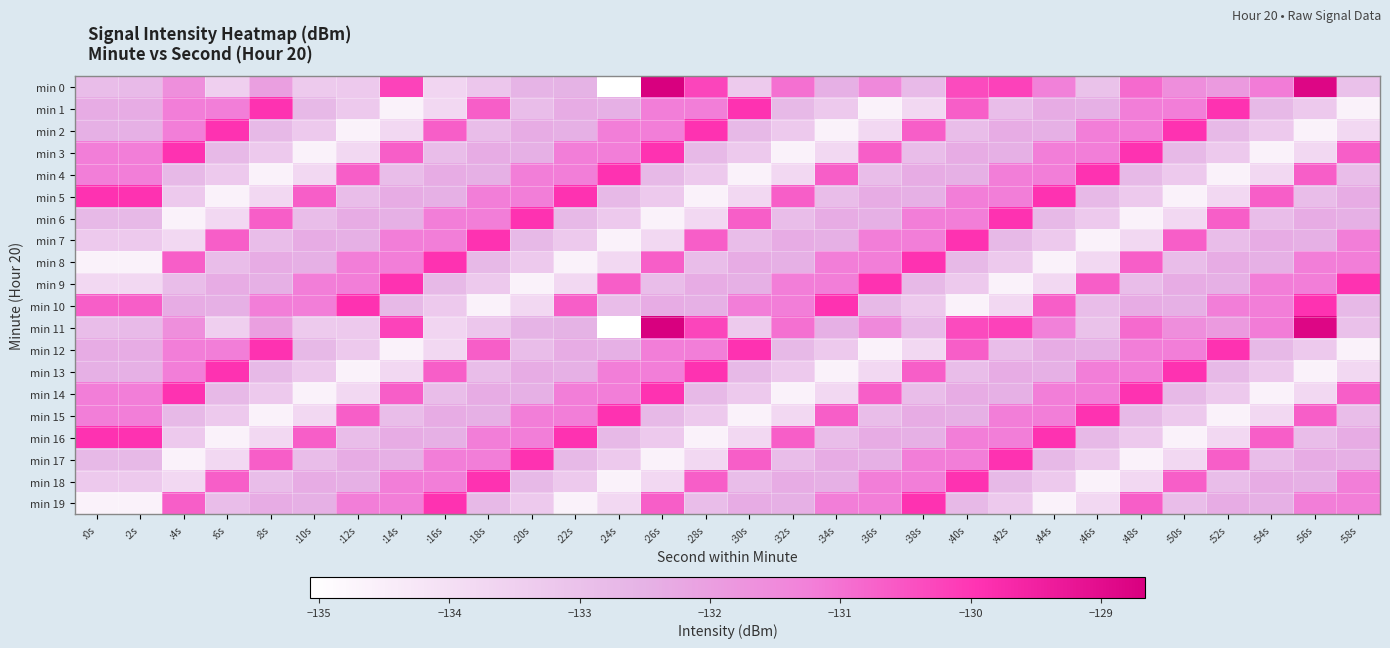

Reading left to right, what are all the values shown in this chart?

min 0: :0s=-132.9	:2s=-132.7	:4s=-131.6	:6s=-133.5	:8s=-132.0	:10s=-133.3	:12s=-133.3	:14s=-130.2	:16s=-133.7	:18s=-133.2	:20s=-132.6	:22s=-132.5	:24s=-135.1	:26s=-128.7	:28s=-130.3	:30s=-133.3	:32s=-131.0	:34s=-132.5	:36s=-131.5	:38s=-132.8	:40s=-130.3	:42s=-130.2	:44s=-131.3	:46s=-133.0	:48s=-130.9	:50s=-131.6	:52s=-131.9	:54s=-131.2	:56s=-128.8	:58s=-133.0
min 1: :0s=-132.4	:2s=-132.4	:4s=-131.2	:6s=-131.2	:8s=-129.9	:10s=-132.7	:12s=-133.3	:14s=-134.6	:16s=-133.8	:18s=-130.7	:20s=-132.9	:22s=-132.4	:24s=-132.4	:26s=-131.2	:28s=-131.2	:30s=-129.9	:32s=-132.7	:34s=-133.3	:36s=-134.6	:38s=-133.8	:40s=-130.7	:42s=-132.9	:44s=-132.4	:46s=-132.4	:48s=-131.2	:50s=-131.2	:52s=-129.9	:54s=-132.7	:56s=-133.3	:58s=-134.6
min 2: :0s=-132.4	:2s=-132.4	:4s=-131.2	:6s=-129.9	:8s=-132.7	:10s=-133.3	:12s=-134.6	:14s=-133.8	:16s=-130.7	:18s=-132.9	:20s=-132.4	:22s=-132.4	:24s=-131.2	:26s=-131.2	:28s=-129.9	:30s=-132.7	:32s=-133.3	:34s=-134.6	:36s=-133.8	:38s=-130.7	:40s=-132.9	:42s=-132.4	:44s=-132.4	:46s=-131.2	:48s=-131.2	:50s=-129.9	:52s=-132.7	:54s=-133.3	:56s=-134.6	:58s=-133.8
min 3: :0s=-131.2	:2s=-131.2	:4s=-129.9	:6s=-132.7	:8s=-133.3	:10s=-134.6	:12s=-133.8	:14s=-130.7	:16s=-132.9	:18s=-132.4	:20s=-132.4	:22s=-131.2	:24s=-131.2	:26s=-129.9	:28s=-132.7	:30s=-133.3	:32s=-134.6	:34s=-133.8	:36s=-130.7	:38s=-132.9	:40s=-132.4	:42s=-132.4	:44s=-131.2	:46s=-131.2	:48s=-129.9	:50s=-132.7	:52s=-133.3	:54s=-134.6	:56s=-133.8	:58s=-130.7
min 4: :0s=-131.2	:2s=-131.2	:4s=-132.7	:6s=-133.3	:8s=-134.6	:10s=-133.8	:12s=-130.7	:14s=-132.9	:16s=-132.4	:18s=-132.4	:20s=-131.2	:22s=-131.2	:24s=-129.9	:26s=-132.7	:28s=-133.3	:30s=-134.6	:32s=-133.8	:34s=-130.7	:36s=-132.9	:38s=-132.4	:40s=-132.4	:42s=-131.2	:44s=-131.2	:46s=-129.9	:48s=-132.7	:50s=-133.3	:52s=-134.6	:54s=-133.8	:56s=-130.7	:58s=-132.9
min 5: :0s=-129.9	:2s=-129.9	:4s=-133.3	:6s=-134.6	:8s=-133.8	:10s=-130.7	:12s=-132.9	:14s=-132.4	:16s=-132.4	:18s=-131.2	:20s=-131.2	:22s=-129.9	:24s=-132.7	:26s=-133.3	:28s=-134.6	:30s=-133.8	:32s=-130.7	:34s=-132.9	:36s=-132.4	:38s=-132.4	:40s=-131.2	:42s=-131.2	:44s=-129.9	:46s=-132.7	:48s=-133.3	:50s=-134.6	:52s=-133.8	:54s=-130.7	:56s=-132.9	:58s=-132.4
min 6: :0s=-132.7	:2s=-132.7	:4s=-134.6	:6s=-133.8	:8s=-130.7	:10s=-132.9	:12s=-132.4	:14s=-132.4	:16s=-131.2	:18s=-131.2	:20s=-129.9	:22s=-132.7	:24s=-133.3	:26s=-134.6	:28s=-133.8	:30s=-130.7	:32s=-132.9	:34s=-132.4	:36s=-132.4	:38s=-131.2	:40s=-131.2	:42s=-129.9	:44s=-132.7	:46s=-133.3	:48s=-134.6	:50s=-133.8	:52s=-130.7	:54s=-132.9	:56s=-132.4	:58s=-132.4
min 7: :0s=-133.3	:2s=-133.3	:4s=-133.8	:6s=-130.7	:8s=-132.9	:10s=-132.4	:12s=-132.4	:14s=-131.2	:16s=-131.2	:18s=-129.9	:20s=-132.7	:22s=-133.3	:24s=-134.6	:26s=-133.8	:28s=-130.7	:30s=-132.9	:32s=-132.4	:34s=-132.4	:36s=-131.2	:38s=-131.2	:40s=-129.9	:42s=-132.7	:44s=-133.3	:46s=-134.6	:48s=-133.8	:50s=-130.7	:52s=-132.9	:54s=-132.4	:56s=-132.4	:58s=-131.2
min 8: :0s=-134.6	:2s=-134.6	:4s=-130.7	:6s=-132.9	:8s=-132.4	:10s=-132.4	:12s=-131.2	:14s=-131.2	:16s=-129.9	:18s=-132.7	:20s=-133.3	:22s=-134.6	:24s=-133.8	:26s=-130.7	:28s=-132.9	:30s=-132.4	:32s=-132.4	:34s=-131.2	:36s=-131.2	:38s=-129.9	:40s=-132.7	:42s=-133.3	:44s=-134.6	:46s=-133.8	:48s=-130.7	:50s=-132.9	:52s=-132.4	:54s=-132.4	:56s=-131.2	:58s=-131.2
min 9: :0s=-133.8	:2s=-133.8	:4s=-132.9	:6s=-132.4	:8s=-132.4	:10s=-131.2	:12s=-131.2	:14s=-129.9	:16s=-132.7	:18s=-133.3	:20s=-134.6	:22s=-133.8	:24s=-130.7	:26s=-132.9	:28s=-132.4	:30s=-132.4	:32s=-131.2	:34s=-131.2	:36s=-129.9	:38s=-132.7	:40s=-133.3	:42s=-134.6	:44s=-133.8	:46s=-130.7	:48s=-132.9	:50s=-132.4	:52s=-132.4	:54s=-131.2	:56s=-131.2	:58s=-129.9
min 10: :0s=-130.7	:2s=-130.7	:4s=-132.4	:6s=-132.4	:8s=-131.2	:10s=-131.2	:12s=-129.9	:14s=-132.7	:16s=-133.3	:18s=-134.6	:20s=-133.8	:22s=-130.7	:24s=-132.9	:26s=-132.4	:28s=-132.4	:30s=-131.2	:32s=-131.2	:34s=-129.9	:36s=-132.7	:38s=-133.3	:40s=-134.6	:42s=-133.8	:44s=-130.7	:46s=-132.9	:48s=-132.4	:50s=-132.4	:52s=-131.2	:54s=-131.2	:56s=-129.9	:58s=-132.7
min 11: :0s=-132.9	:2s=-132.7	:4s=-131.6	:6s=-133.5	:8s=-132.0	:10s=-133.3	:12s=-133.3	:14s=-130.2	:16s=-133.7	:18s=-133.2	:20s=-132.6	:22s=-132.5	:24s=-135.1	:26s=-128.7	:28s=-130.3	:30s=-133.3	:32s=-131.0	:34s=-132.5	:36s=-131.5	:38s=-132.8	:40s=-130.3	:42s=-130.2	:44s=-131.3	:46s=-133.0	:48s=-130.9	:50s=-131.6	:52s=-131.9	:54s=-131.2	:56s=-128.8	:58s=-133.0
min 12: :0s=-132.4	:2s=-132.4	:4s=-131.2	:6s=-131.2	:8s=-129.9	:10s=-132.7	:12s=-133.3	:14s=-134.6	:16s=-133.8	:18s=-130.7	:20s=-132.9	:22s=-132.4	:24s=-132.4	:26s=-131.2	:28s=-131.2	:30s=-129.9	:32s=-132.7	:34s=-133.3	:36s=-134.6	:38s=-133.8	:40s=-130.7	:42s=-132.9	:44s=-132.4	:46s=-132.4	:48s=-131.2	:50s=-131.2	:52s=-129.9	:54s=-132.7	:56s=-133.3	:58s=-134.6
min 13: :0s=-132.4	:2s=-132.4	:4s=-131.2	:6s=-129.9	:8s=-132.7	:10s=-133.3	:12s=-134.6	:14s=-133.8	:16s=-130.7	:18s=-132.9	:20s=-132.4	:22s=-132.4	:24s=-131.2	:26s=-131.2	:28s=-129.9	:30s=-132.7	:32s=-133.3	:34s=-134.6	:36s=-133.8	:38s=-130.7	:40s=-132.9	:42s=-132.4	:44s=-132.4	:46s=-131.2	:48s=-131.2	:50s=-129.9	:52s=-132.7	:54s=-133.3	:56s=-134.6	:58s=-133.8
min 14: :0s=-131.2	:2s=-131.2	:4s=-129.9	:6s=-132.7	:8s=-133.3	:10s=-134.6	:12s=-133.8	:14s=-130.7	:16s=-132.9	:18s=-132.4	:20s=-132.4	:22s=-131.2	:24s=-131.2	:26s=-129.9	:28s=-132.7	:30s=-133.3	:32s=-134.6	:34s=-133.8	:36s=-130.7	:38s=-132.9	:40s=-132.4	:42s=-132.4	:44s=-131.2	:46s=-131.2	:48s=-129.9	:50s=-132.7	:52s=-133.3	:54s=-134.6	:56s=-133.8	:58s=-130.7
min 15: :0s=-131.2	:2s=-131.2	:4s=-132.7	:6s=-133.3	:8s=-134.6	:10s=-133.8	:12s=-130.7	:14s=-132.9	:16s=-132.4	:18s=-132.4	:20s=-131.2	:22s=-131.2	:24s=-129.9	:26s=-132.7	:28s=-133.3	:30s=-134.6	:32s=-133.8	:34s=-130.7	:36s=-132.9	:38s=-132.4	:40s=-132.4	:42s=-131.2	:44s=-131.2	:46s=-129.9	:48s=-132.7	:50s=-133.3	:52s=-134.6	:54s=-133.8	:56s=-130.7	:58s=-132.9
min 16: :0s=-129.9	:2s=-129.9	:4s=-133.3	:6s=-134.6	:8s=-133.8	:10s=-130.7	:12s=-132.9	:14s=-132.4	:16s=-132.4	:18s=-131.2	:20s=-131.2	:22s=-129.9	:24s=-132.7	:26s=-133.3	:28s=-134.6	:30s=-133.8	:32s=-130.7	:34s=-132.9	:36s=-132.4	:38s=-132.4	:40s=-131.2	:42s=-131.2	:44s=-129.9	:46s=-132.7	:48s=-133.3	:50s=-134.6	:52s=-133.8	:54s=-130.7	:56s=-132.9	:58s=-132.4
min 17: :0s=-132.7	:2s=-132.7	:4s=-134.6	:6s=-133.8	:8s=-130.7	:10s=-132.9	:12s=-132.4	:14s=-132.4	:16s=-131.2	:18s=-131.2	:20s=-129.9	:22s=-132.7	:24s=-133.3	:26s=-134.6	:28s=-133.8	:30s=-130.7	:32s=-132.9	:34s=-132.4	:36s=-132.4	:38s=-131.2	:40s=-131.2	:42s=-129.9	:44s=-132.7	:46s=-133.3	:48s=-134.6	:50s=-133.8	:52s=-130.7	:54s=-132.9	:56s=-132.4	:58s=-132.4
min 18: :0s=-133.3	:2s=-133.3	:4s=-133.8	:6s=-130.7	:8s=-132.9	:10s=-132.4	:12s=-132.4	:14s=-131.2	:16s=-131.2	:18s=-129.9	:20s=-132.7	:22s=-133.3	:24s=-134.6	:26s=-133.8	:28s=-130.7	:30s=-132.9	:32s=-132.4	:34s=-132.4	:36s=-131.2	:38s=-131.2	:40s=-129.9	:42s=-132.7	:44s=-133.3	:46s=-134.6	:48s=-133.8	:50s=-130.7	:52s=-132.9	:54s=-132.4	:56s=-132.4	:58s=-131.2
min 19: :0s=-134.6	:2s=-134.6	:4s=-130.7	:6s=-132.9	:8s=-132.4	:10s=-132.4	:12s=-131.2	:14s=-131.2	:16s=-129.9	:18s=-132.7	:20s=-133.3	:22s=-134.6	:24s=-133.8	:26s=-130.7	:28s=-132.9	:30s=-132.4	:32s=-132.4	:34s=-131.2	:36s=-131.2	:38s=-129.9	:40s=-132.7	:42s=-133.3	:44s=-134.6	:46s=-133.8	:48s=-130.7	:50s=-132.9	:52s=-132.4	:54s=-132.4	:56s=-131.2	:58s=-131.2